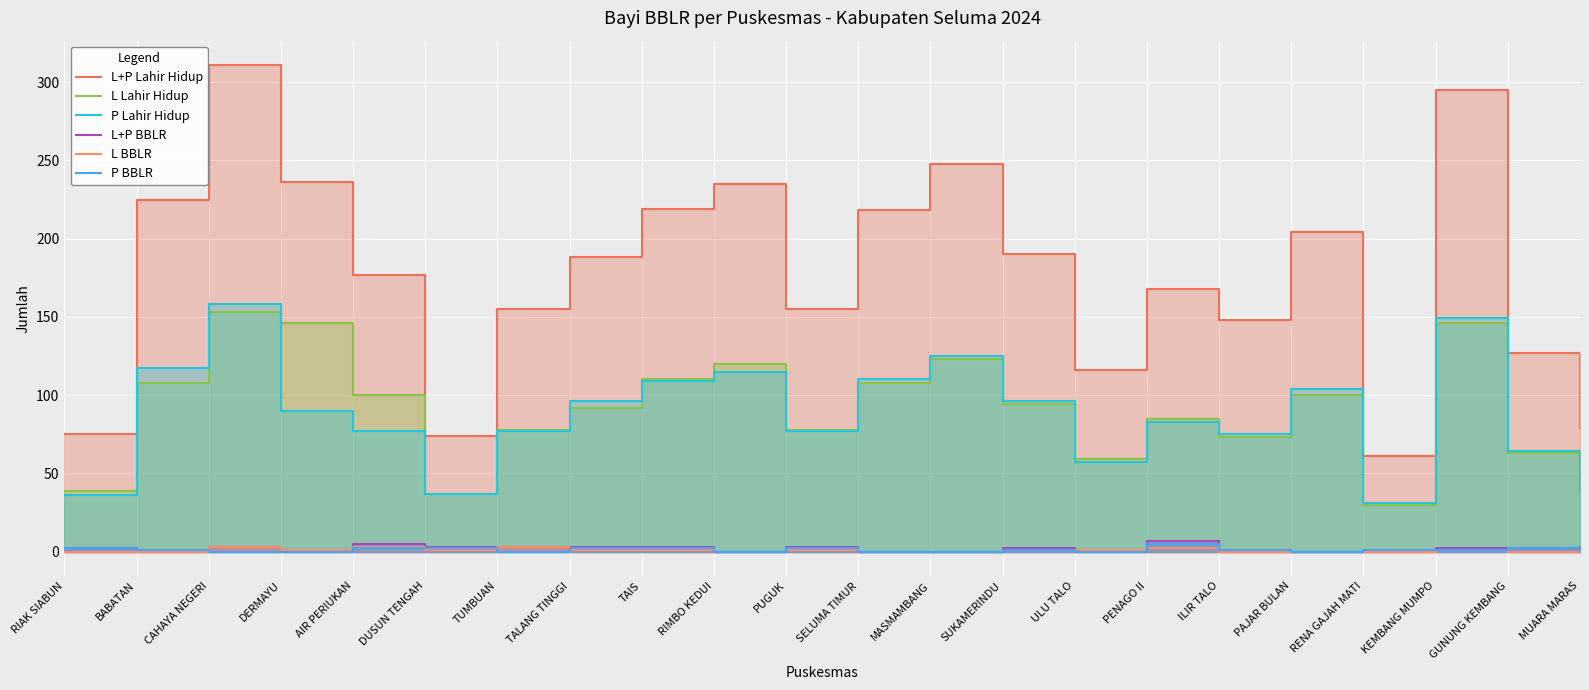

Where is P BBLR nearest to the value 2?

RIAK SIABUN